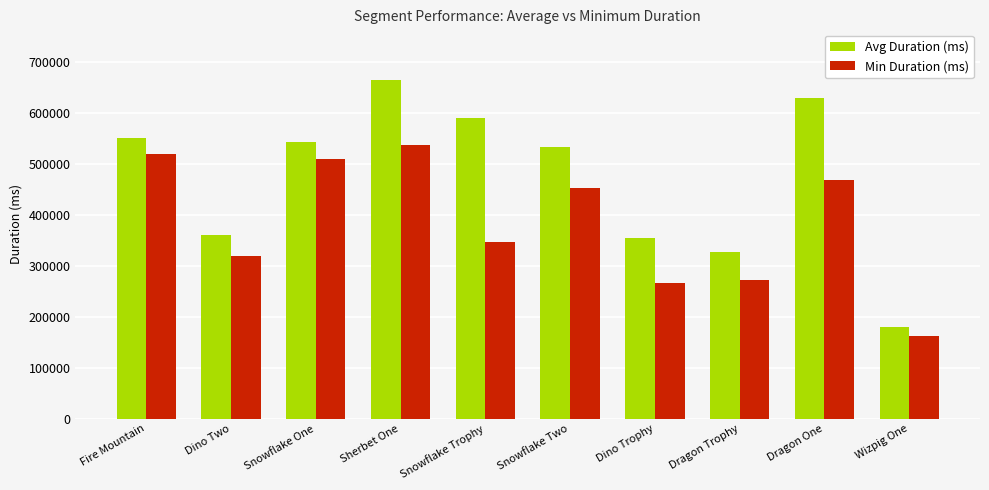

What is the difference between the highest and lowest values at Snowflake Trophy?

242962